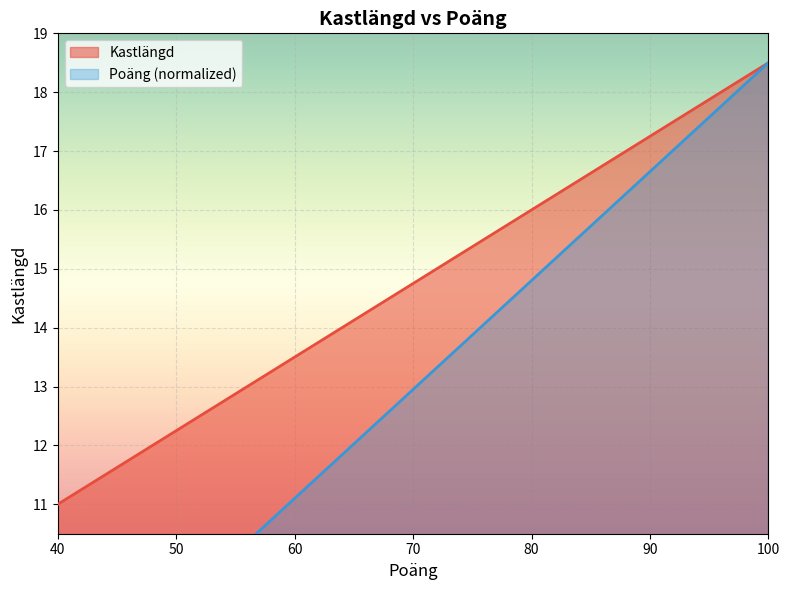

Which series has the largest total across all categories?

Kastlängd